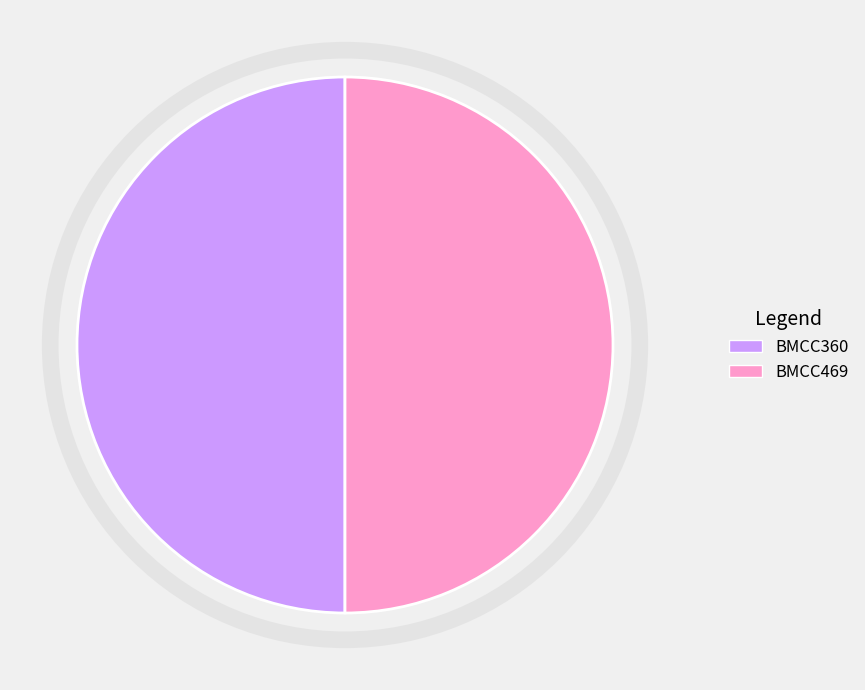

The BMCC360 slice represents 50% of the pie. True or false?

True